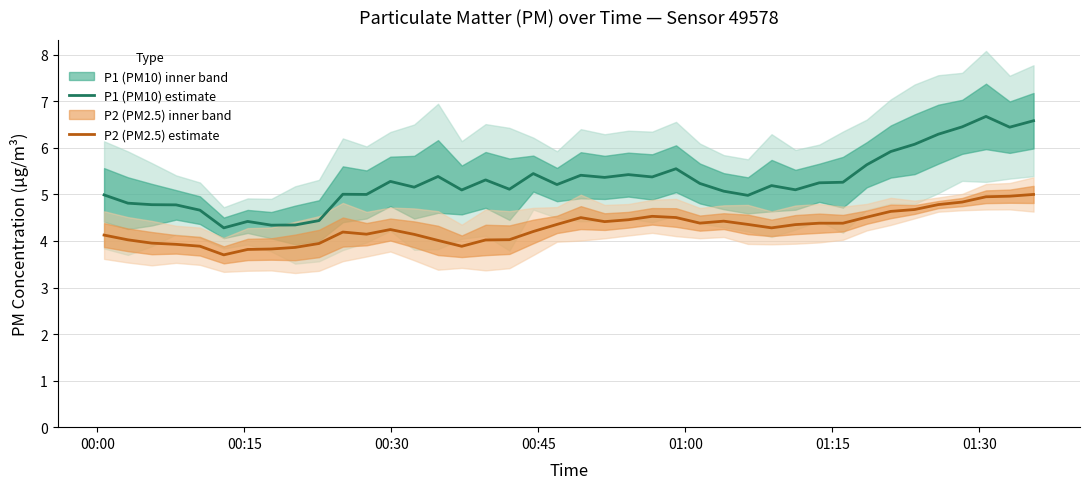

At how many categories does at least one series exceed 4?

40